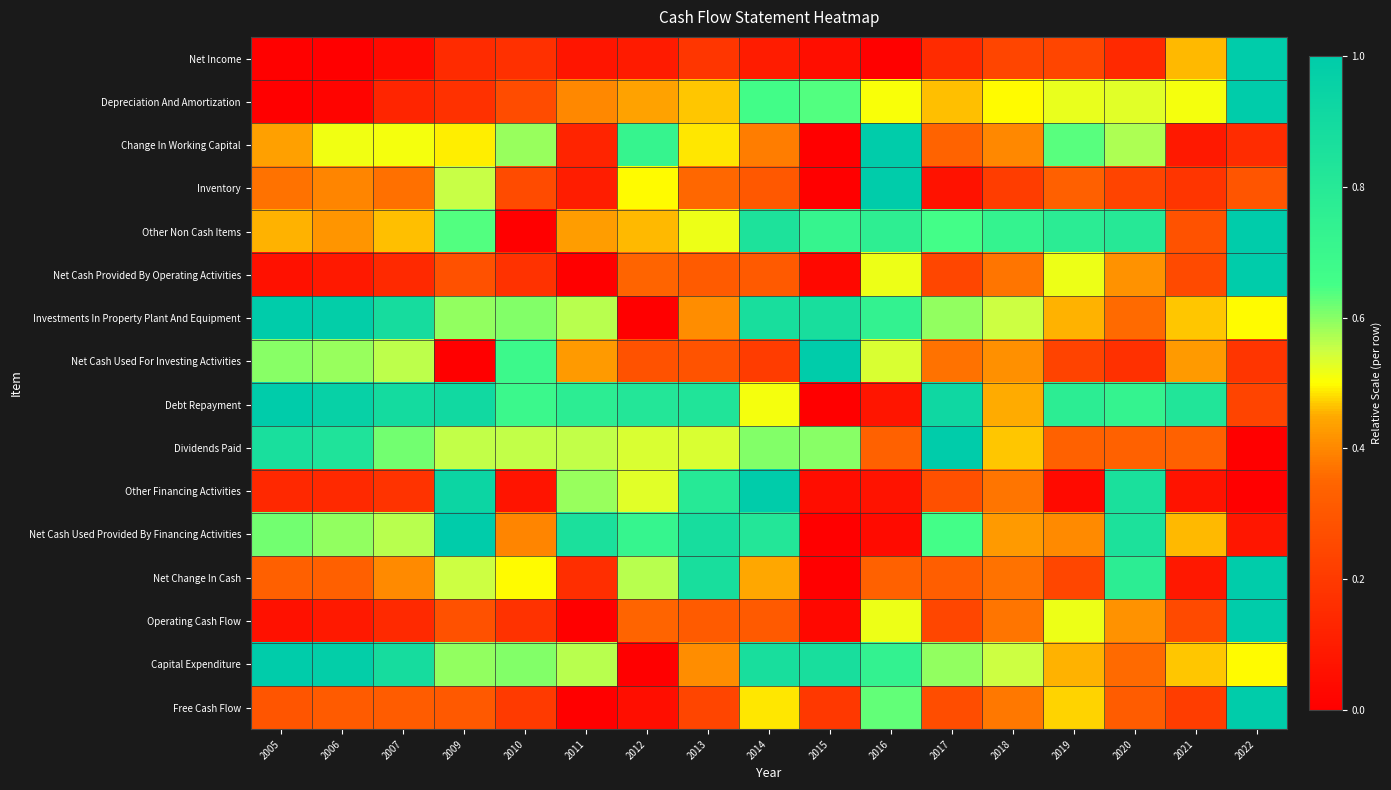

At which category does the chart reach its peak across all series?

2022